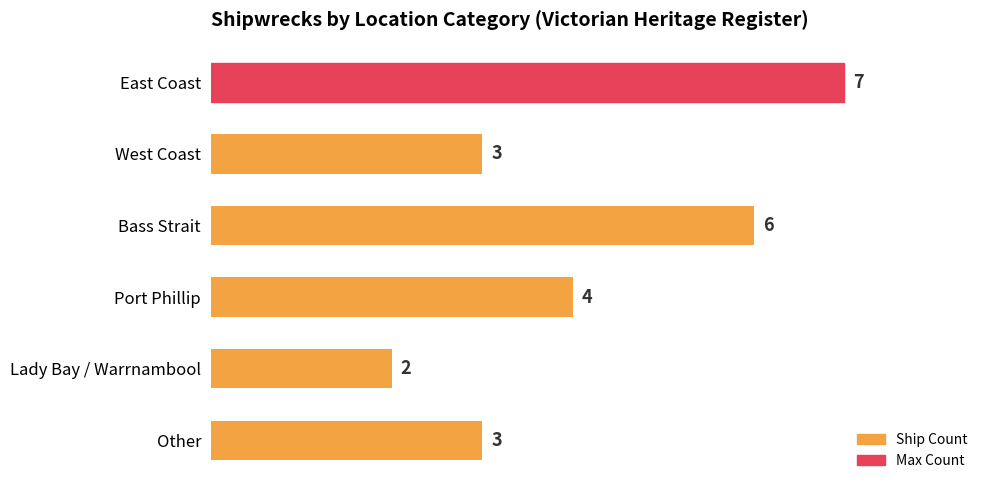

How many values are between 3 and 6?

4